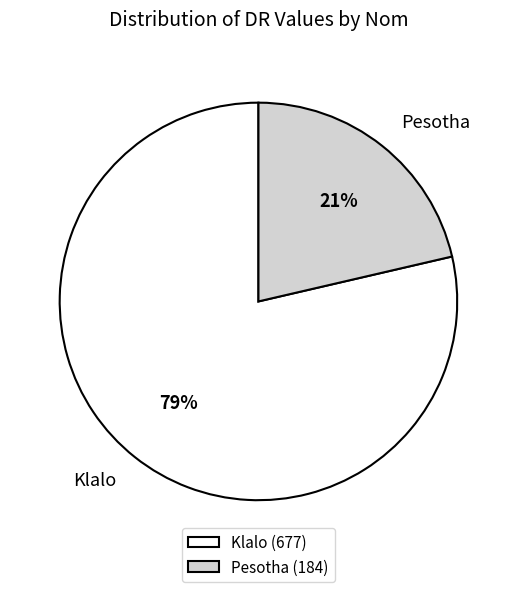

Rank the categories by value from highest to lowest.

Klalo, Pesotha